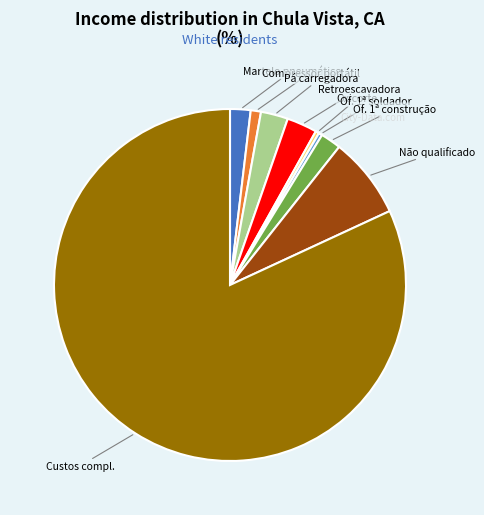

Does any single category account for the majority?

Yes